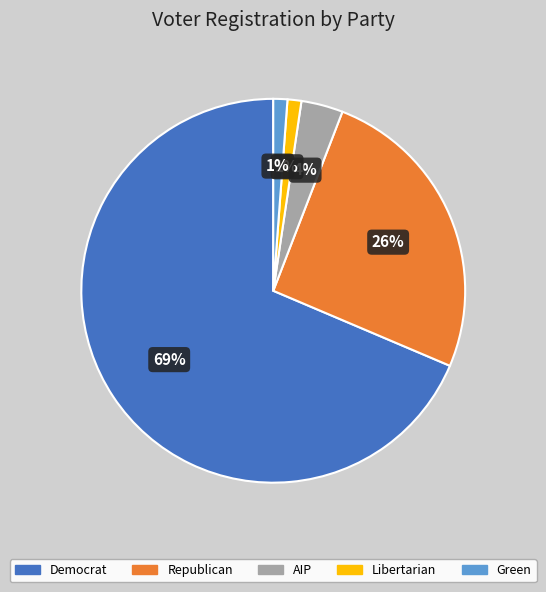

Does any single category account for the majority?

Yes